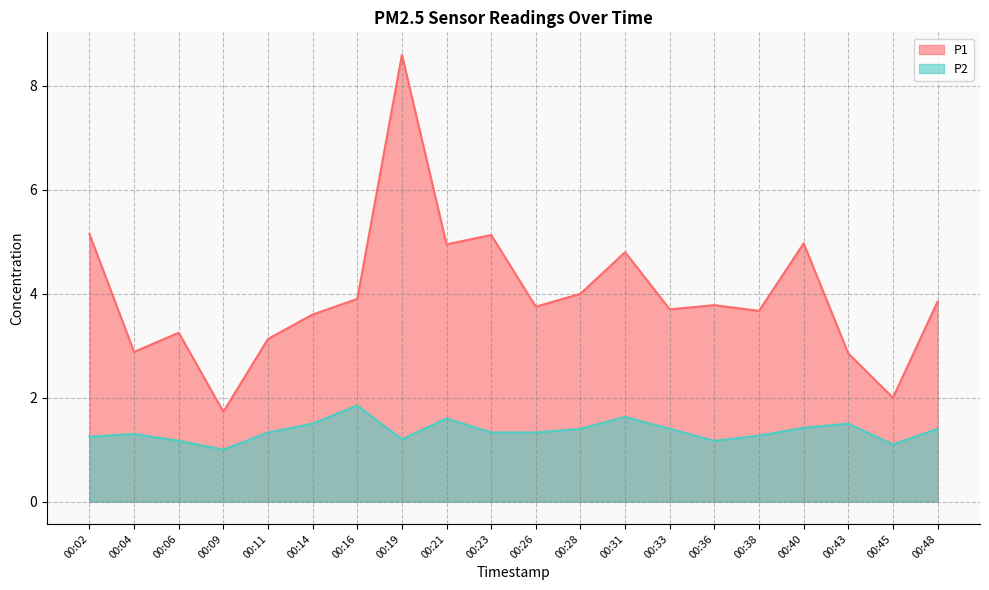

Count the number of data series in this chart.

2